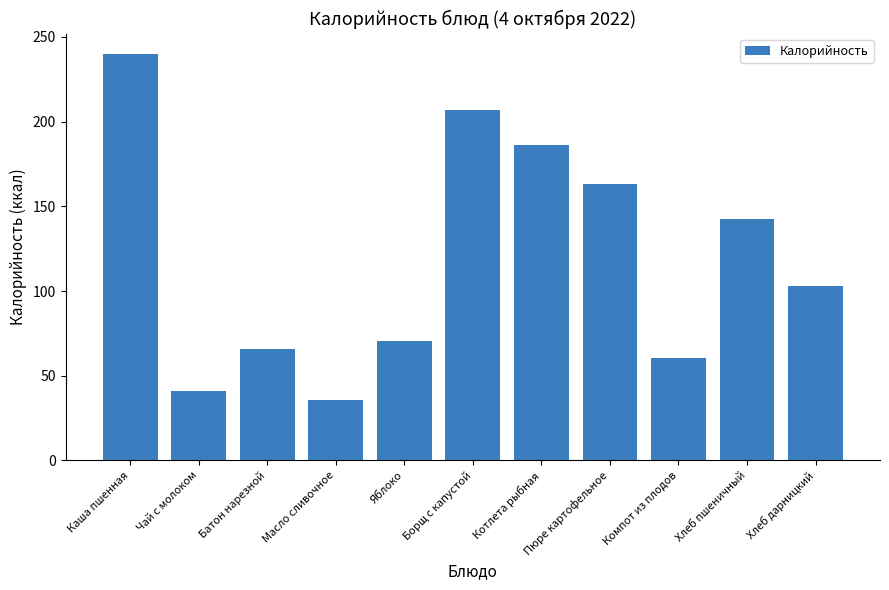

What is the ratio of the value at Хлеб дарницкий to the value at Хлеб пшеничный?

0.7